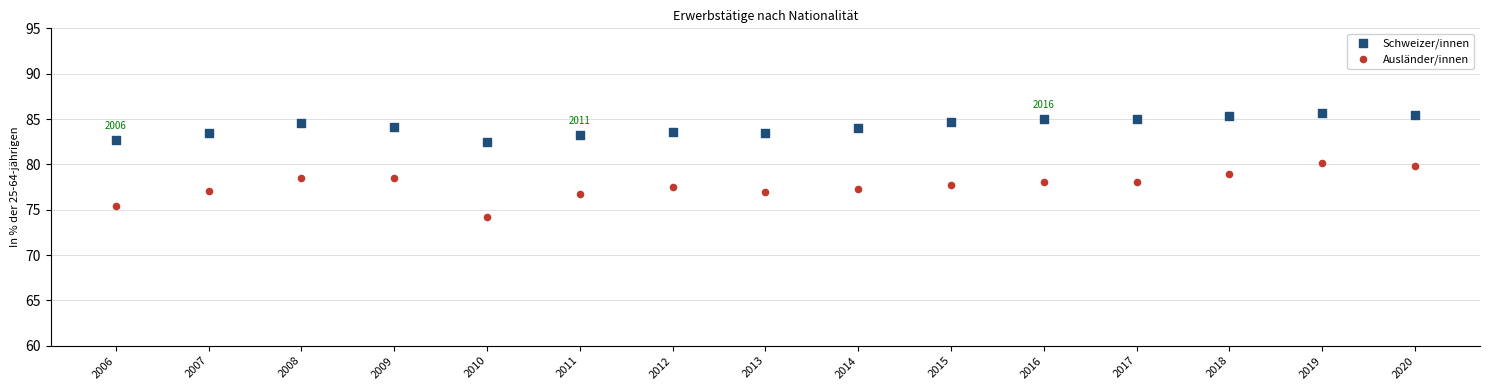

Which series contains the lowest Y value?

Ausländer/innen